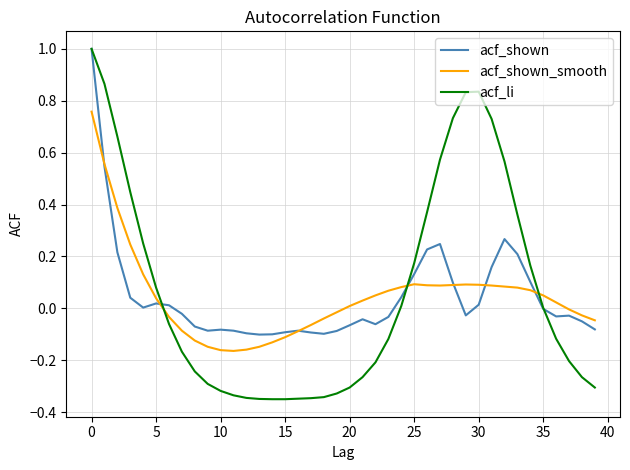

What is the maximum value shown in the chart?

1.0